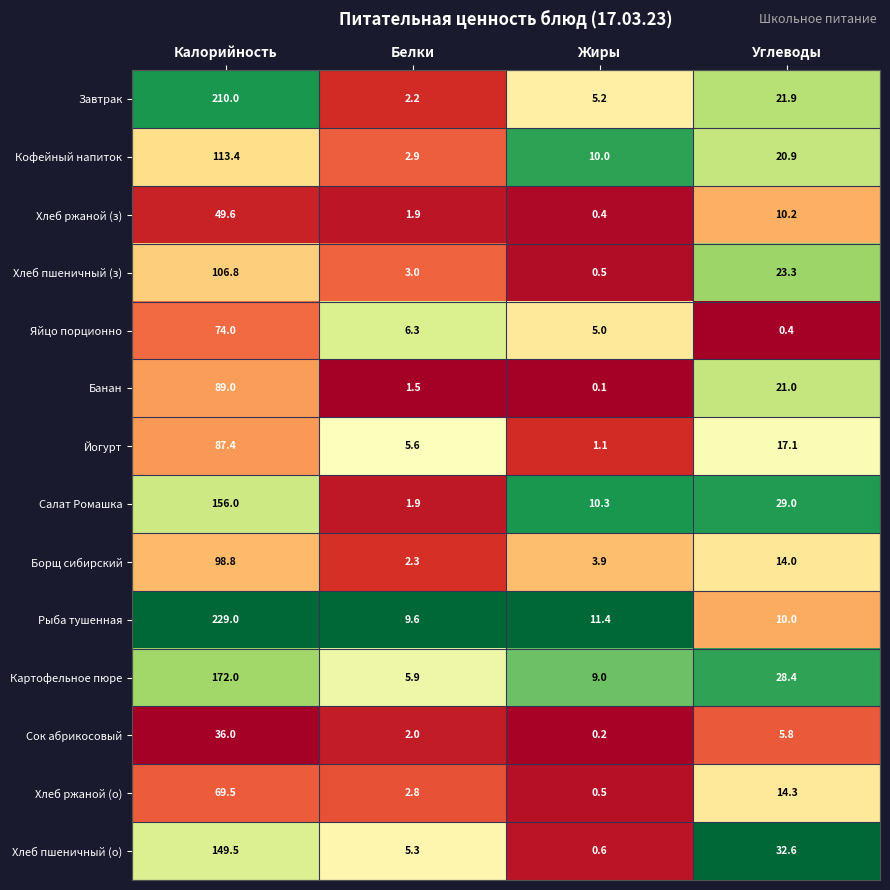

Which series has the largest total across all categories?

Рыба тушенная